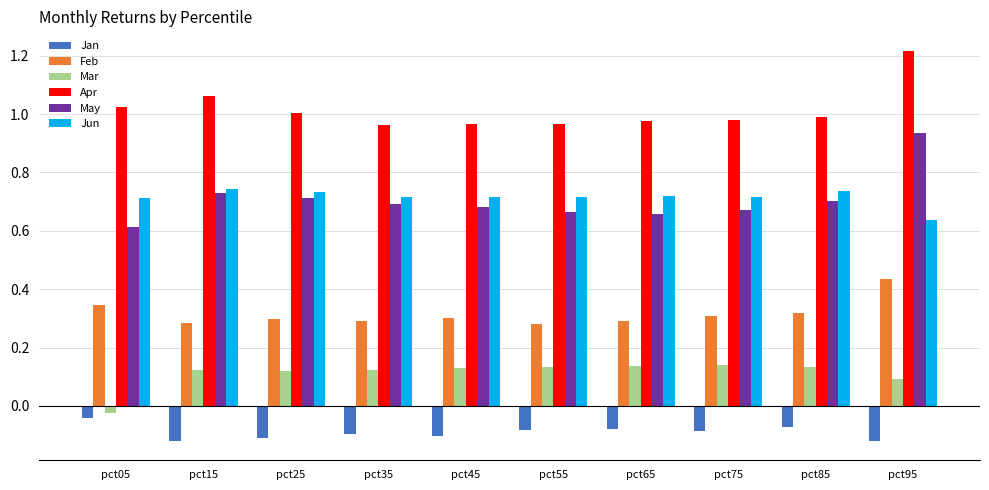

Which category has the highest value in the Feb series?

pct95